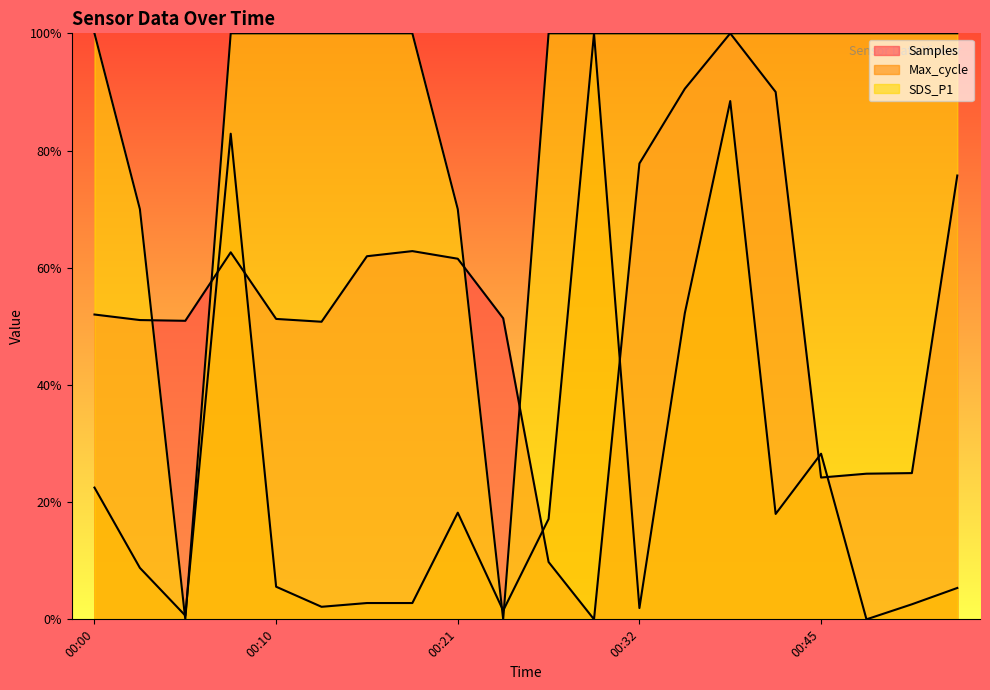

What is the sum of all Max_cycle values?

4.6